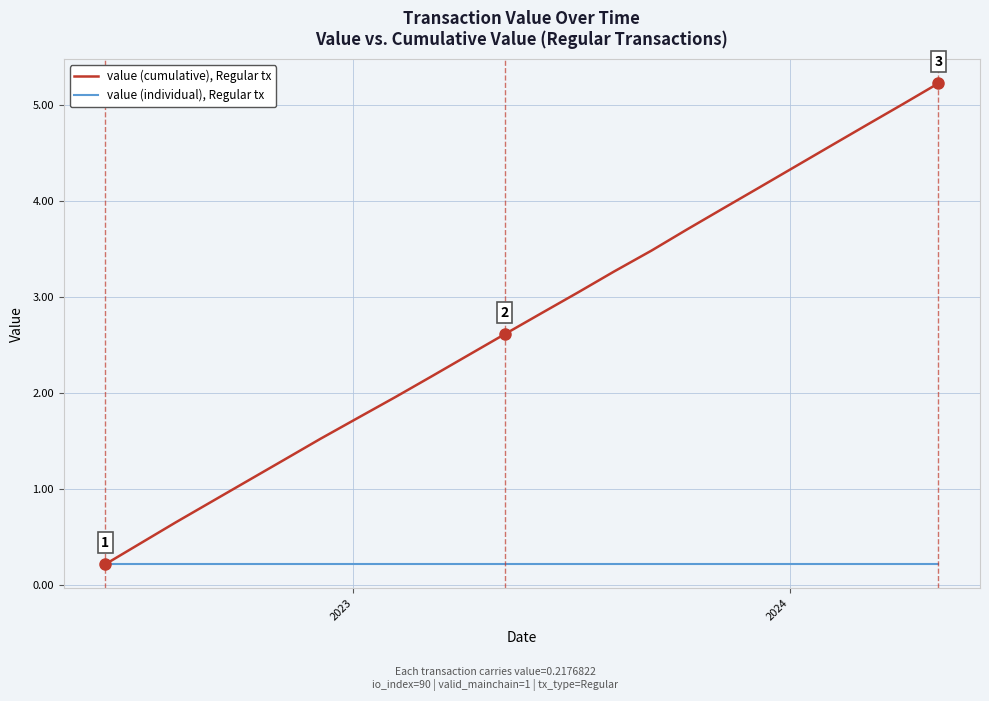

What is the greatest value displayed?

5.2